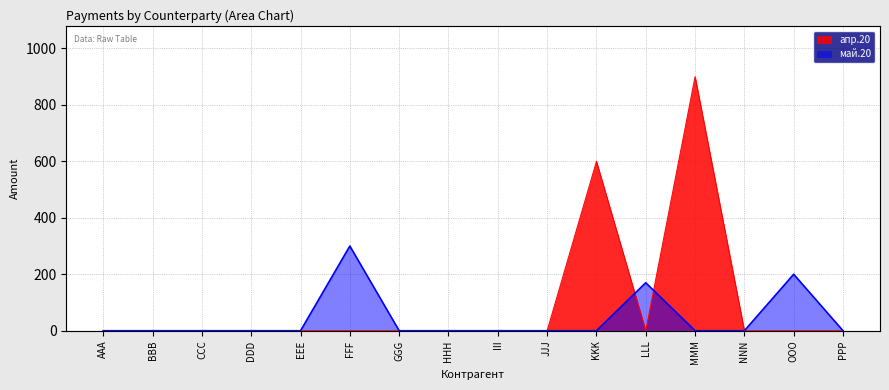

The value of май.20 at GGG is 183. True or false?

False